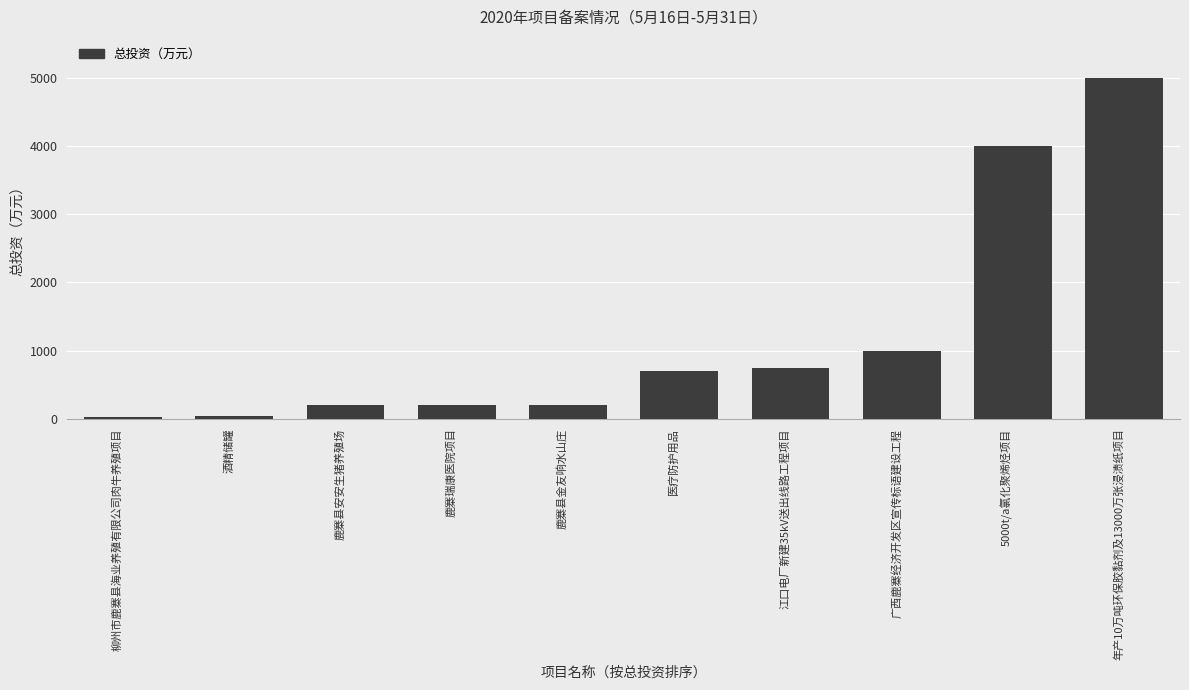

How many data points are less than 700?

5